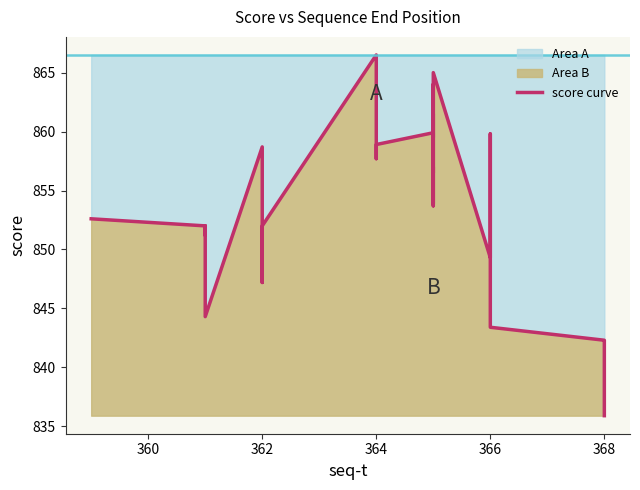

What is the value of the 8th point from the left?

857.6